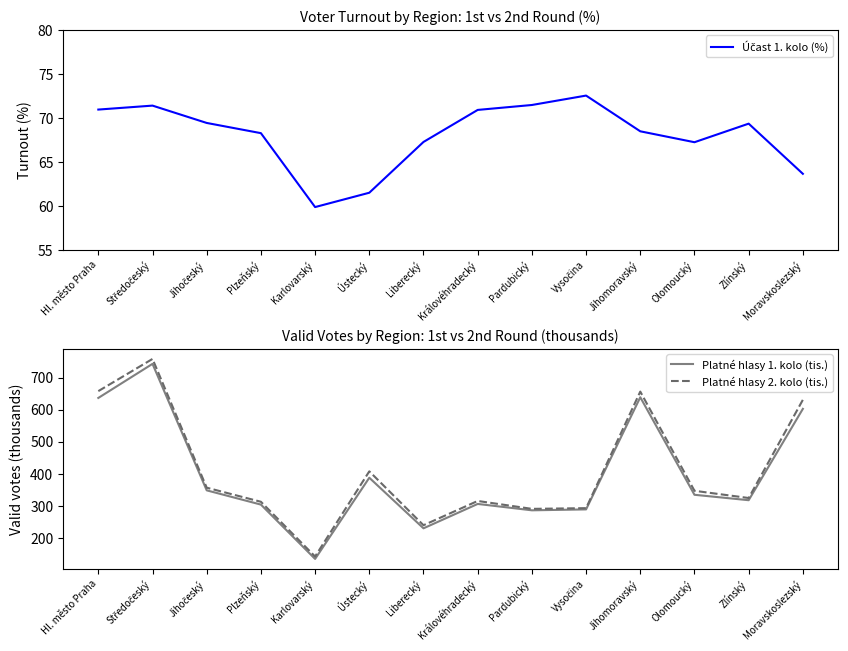

Reading right to left, transcribe all the data shown in this chart.

Účast 1. kolo (%): Moravskoslezský=63.6	Zlínský=69.3	Olomoucký=67.2	Jihomoravský=68.5	Vysočina=72.5	Pardubický=71.5	Královéhradecký=70.9	Liberecký=67.3	Ústecký=61.5	Karlovarský=59.9	Plzeňský=68.3	Jihočeský=69.4	Středočeský=71.4	Hl. město Praha=71.0
Platné hlasy 1. kolo (tis.): Moravskoslezský=602.6	Zlínský=318.0	Olomoucký=334.9	Jihomoravský=638.8	Vysočina=289.4	Pardubický=286.5	Královéhradecký=306.4	Liberecký=230.4	Ústecký=388.0	Karlovarský=135.0	Plzeňský=304.3	Jihočeský=348.7	Středočeský=742.9	Hl. město Praha=636.7
Platné hlasy 2. kolo (tis.): Moravskoslezský=630.8	Zlínský=324.8	Olomoucký=347.3	Jihomoravský=656.5	Vysočina=293.2	Pardubický=291.0	Královéhradecký=315.6	Liberecký=240.1	Ústecký=408.0	Karlovarský=142.6	Plzeňský=313.1	Jihočeský=357.0	Středočeský=758.2	Hl. město Praha=657.9